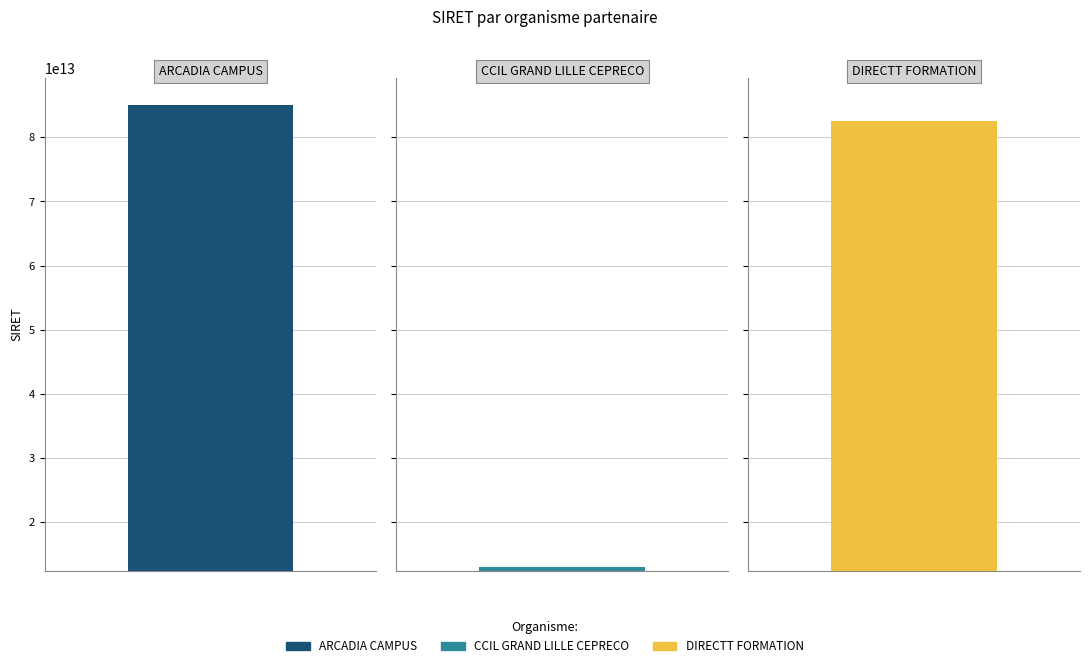

Where is the data nearest to the value 49003881350100?

DIRECTT FORMATION